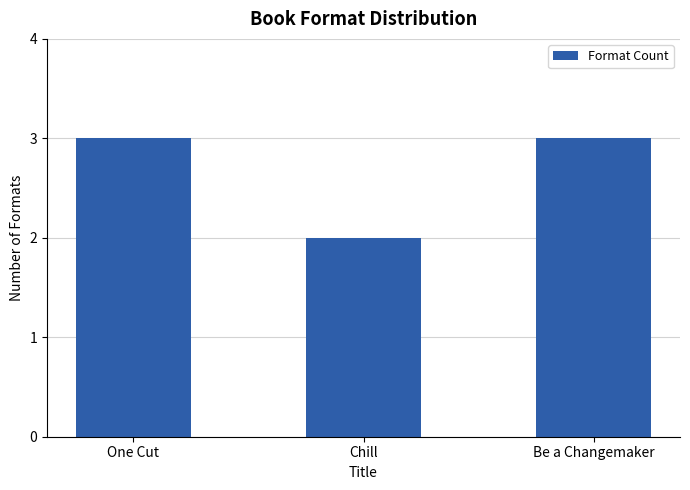

Reading left to right, list all the values displayed in this chart.

3	2	3